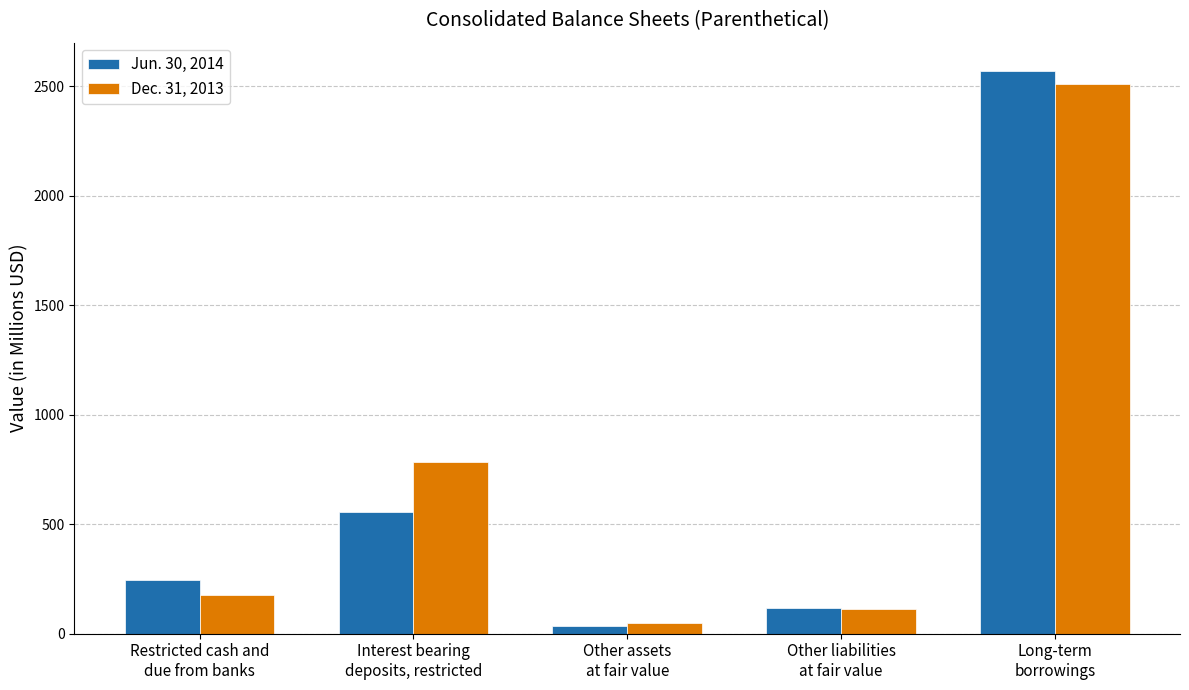

Which series has the largest range (max minus min)?

Jun. 30, 2014